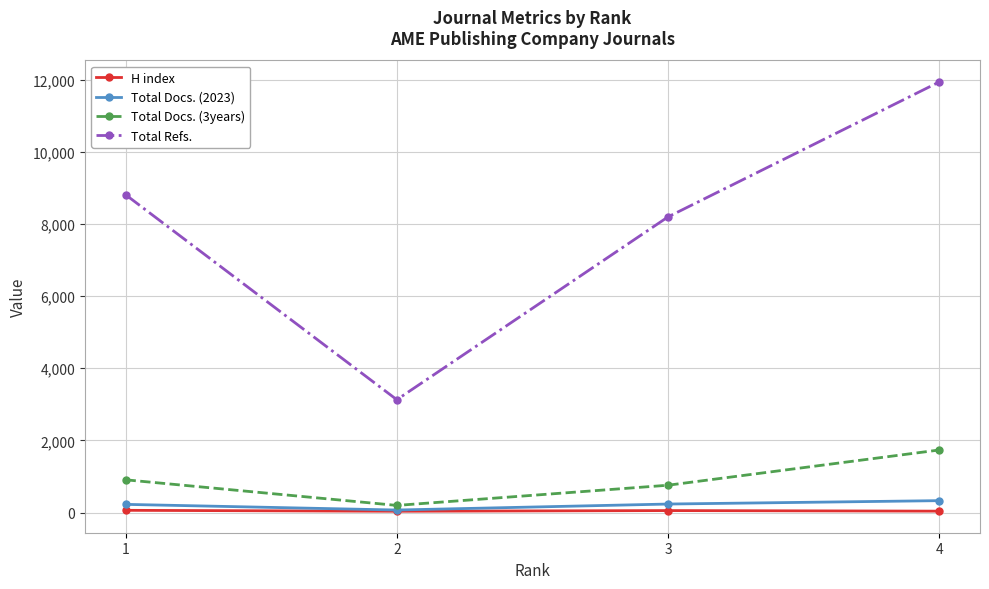

What is the greatest value displayed?

11939